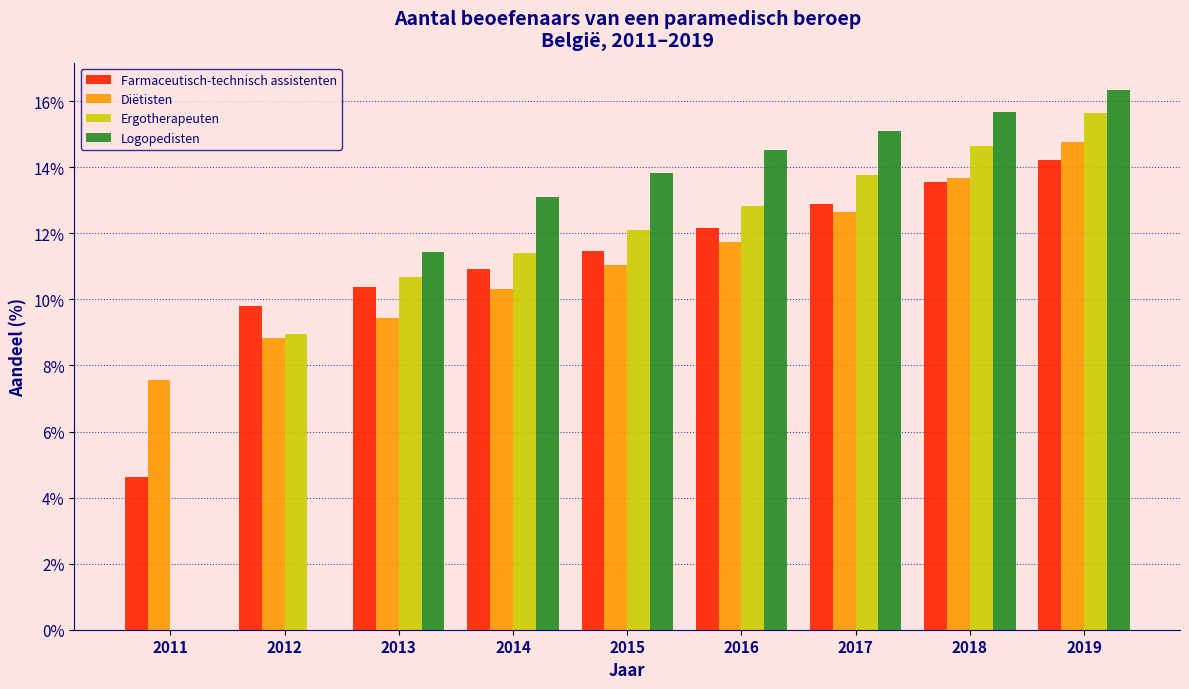

What is the highest value of the Logopedisten series?

16.3